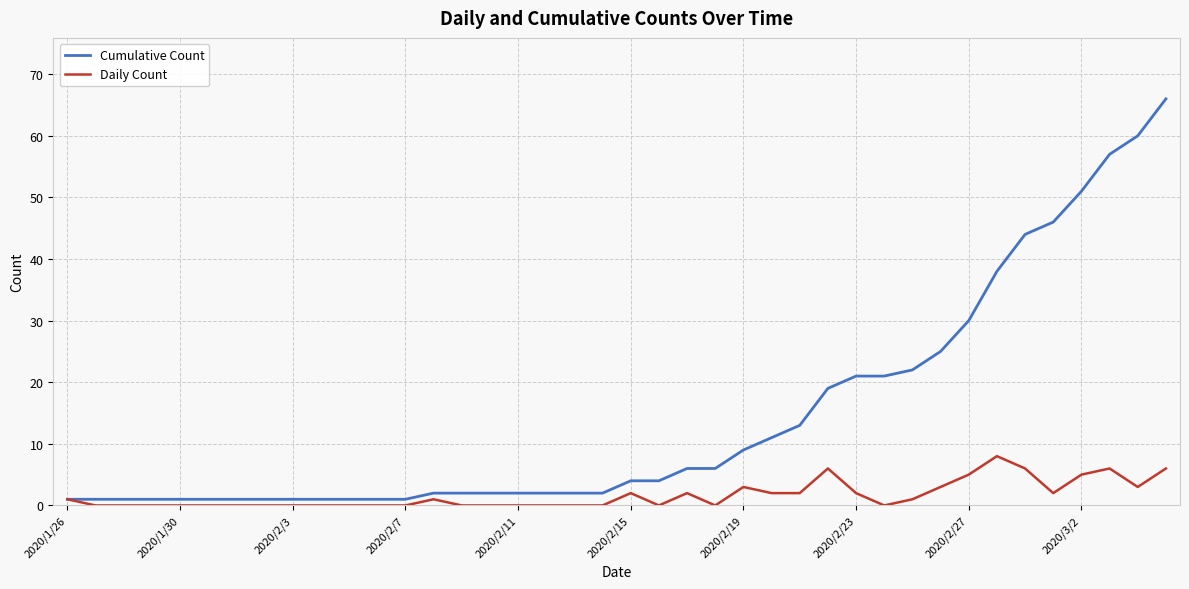

List the series in order of their peak value, highest first.

Cumulative Count, Daily Count